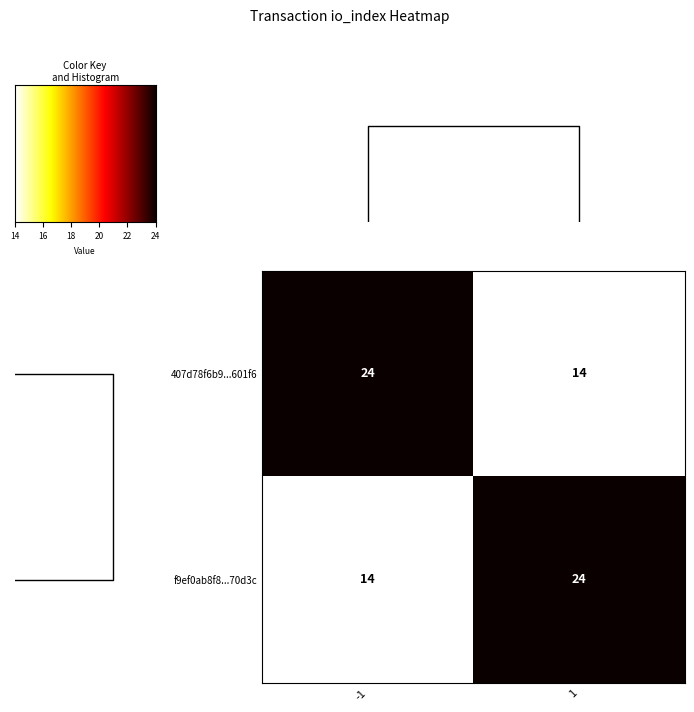

What is the difference between the 407d78f6b9...601f6 values at 1 and -1?

10